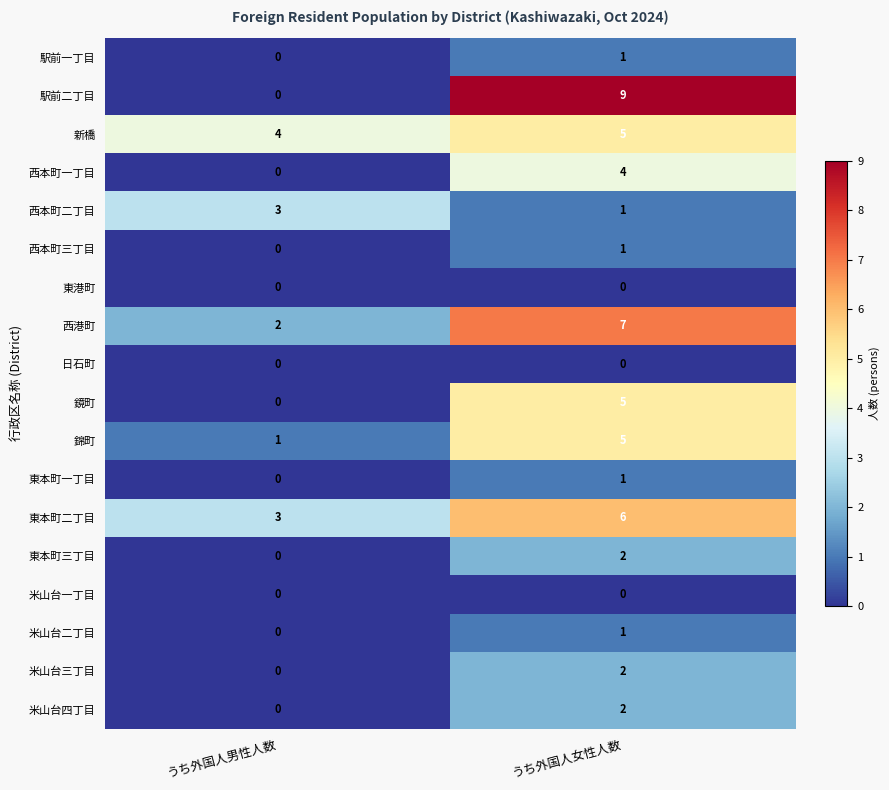

The value of 東港町 at うち外国人女性人数 is 0. True or false?

True